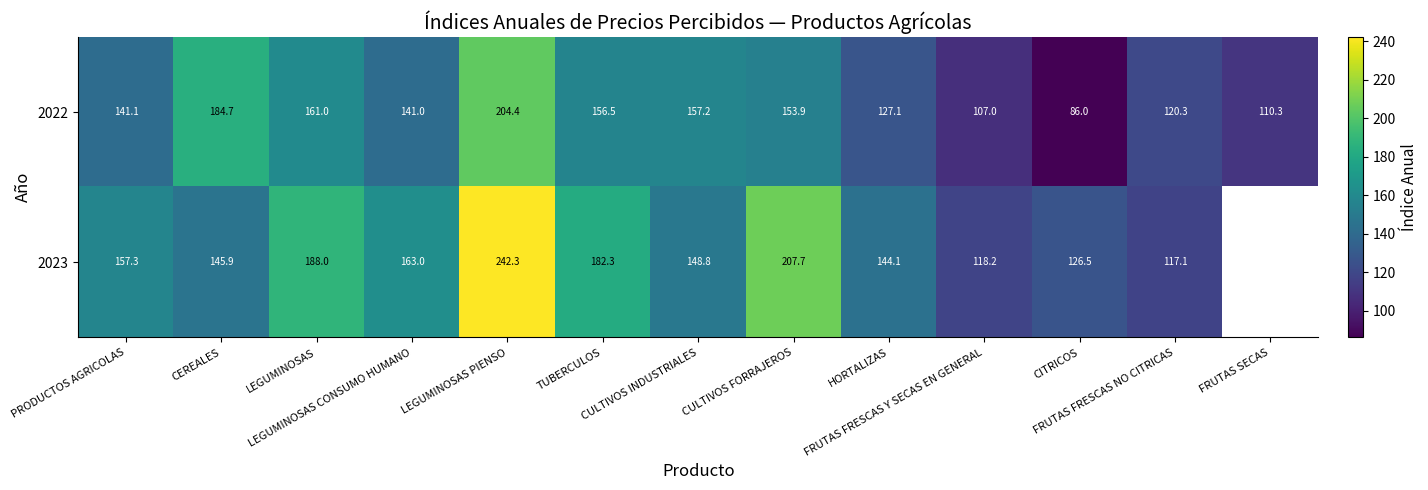

The 2022 series shows 204.4 at LEGUMINOSAS PIENSO. True or false?

True